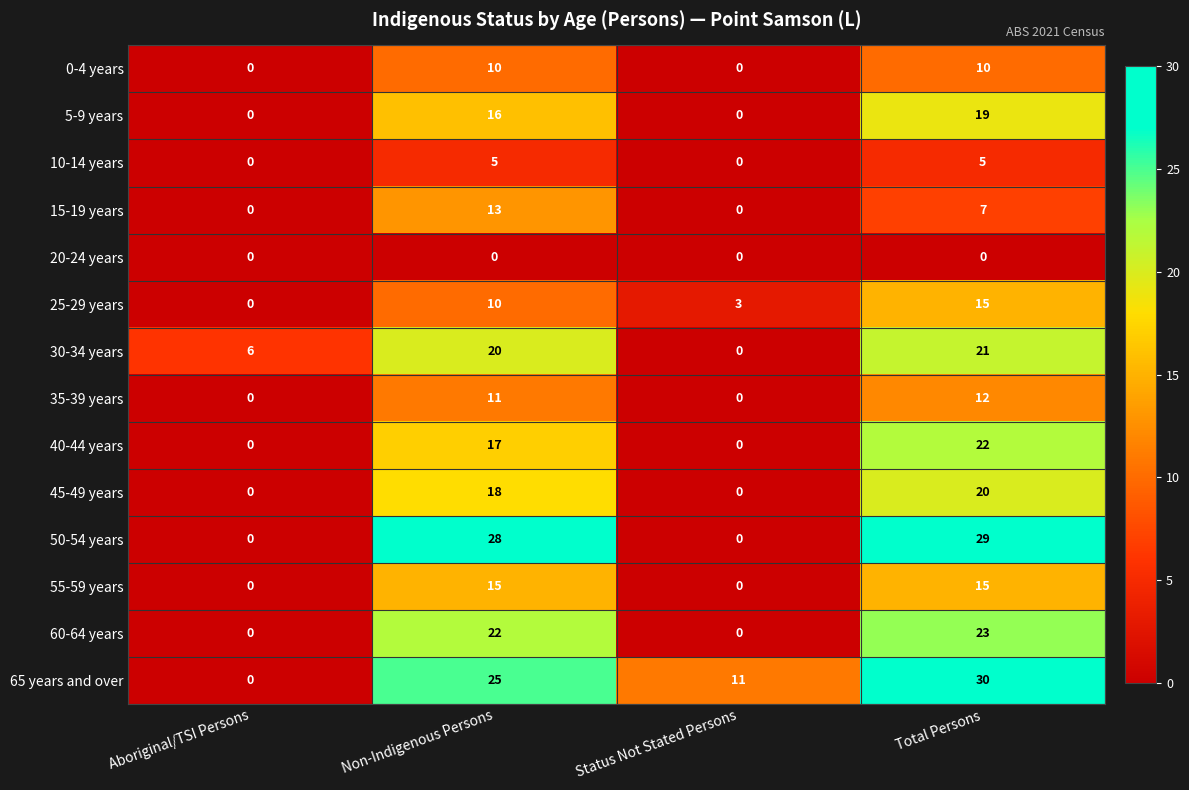

The 60-64 years series shows 0 at Aboriginal/TSI Persons. True or false?

True